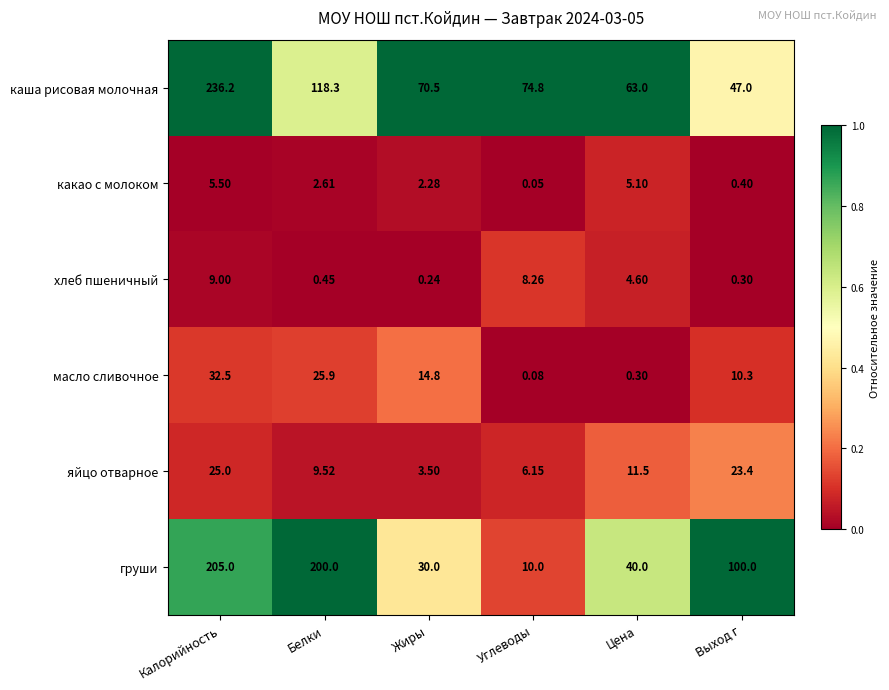

Which category has the lowest value across all series?

Углеводы